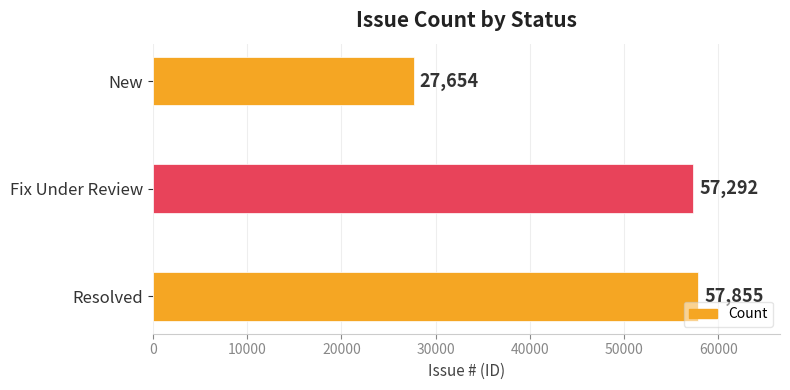

Reading bottom to top, extract all data points from this chart.

57855	57292	27654